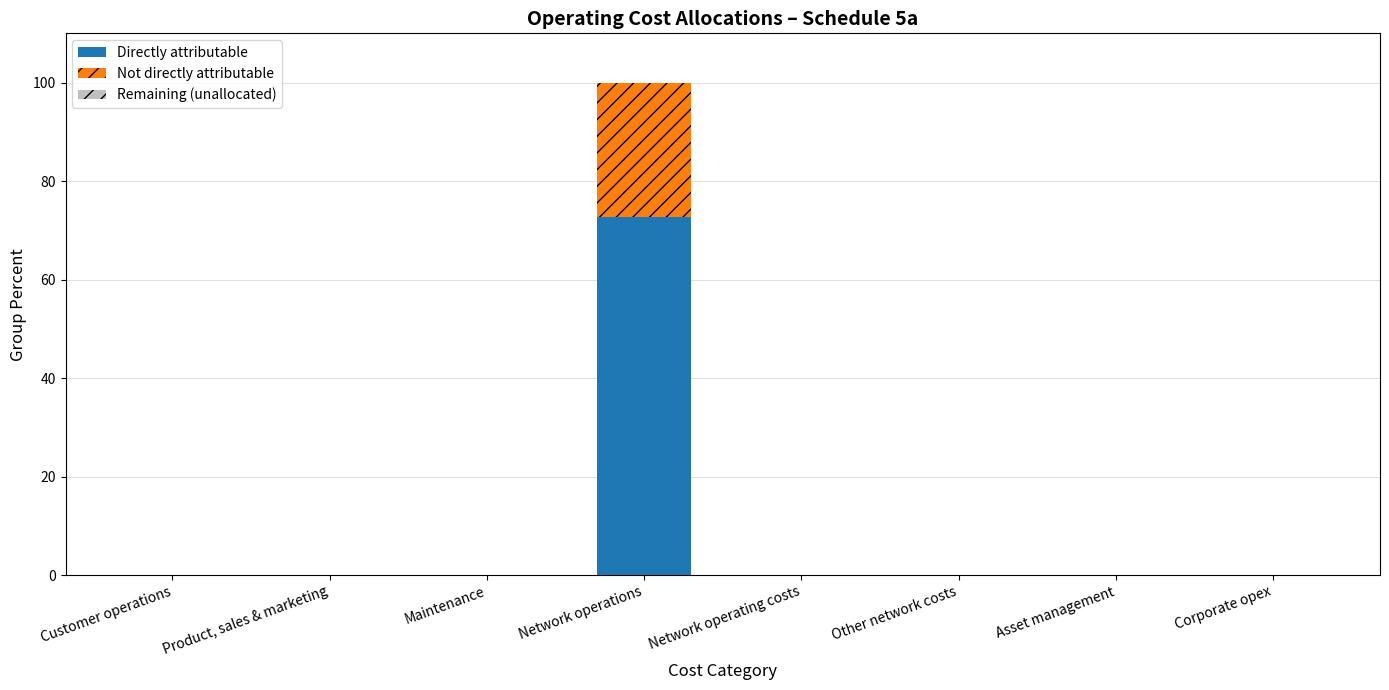

At which category is the sum across all series the highest?

Network operations